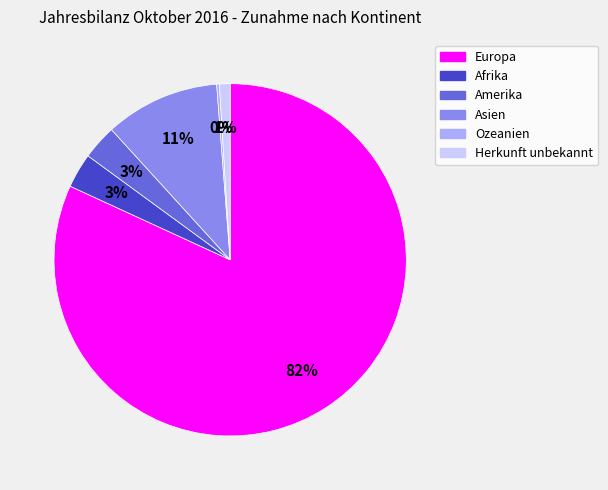

Do Herkunft unbekannt and Asien together represent more than half of the pie?

No